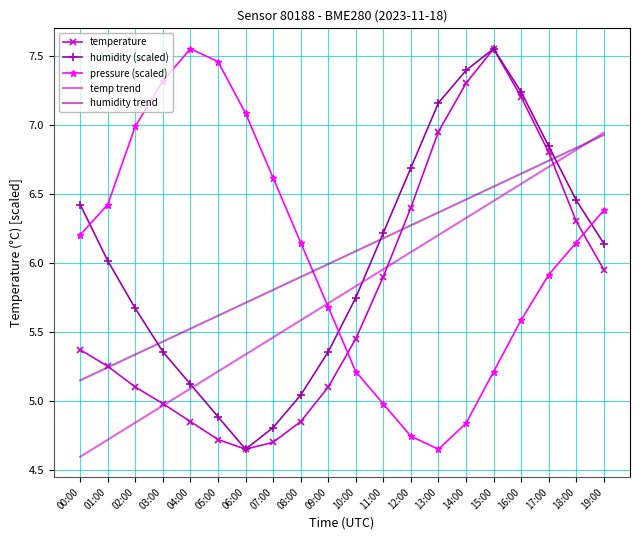

What is the sum of all humidity trend values?

120.7